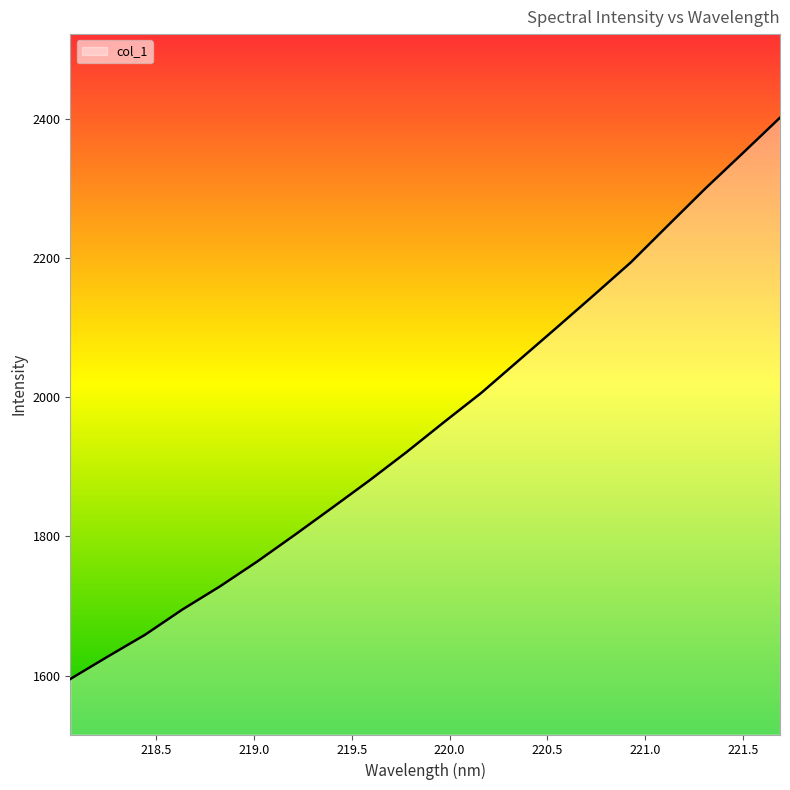

What is the difference between the maximum and minimum values?

806.8